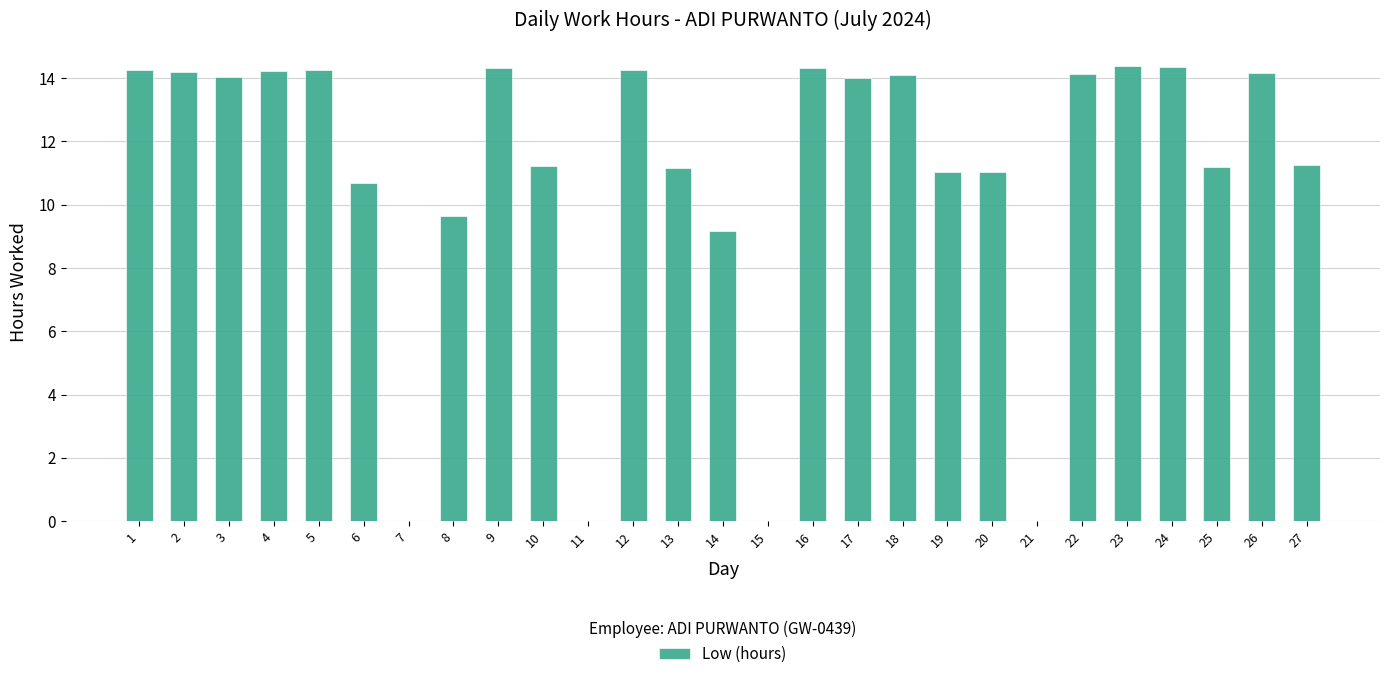

The chart shows a value of 17.2 at 10. True or false?

False